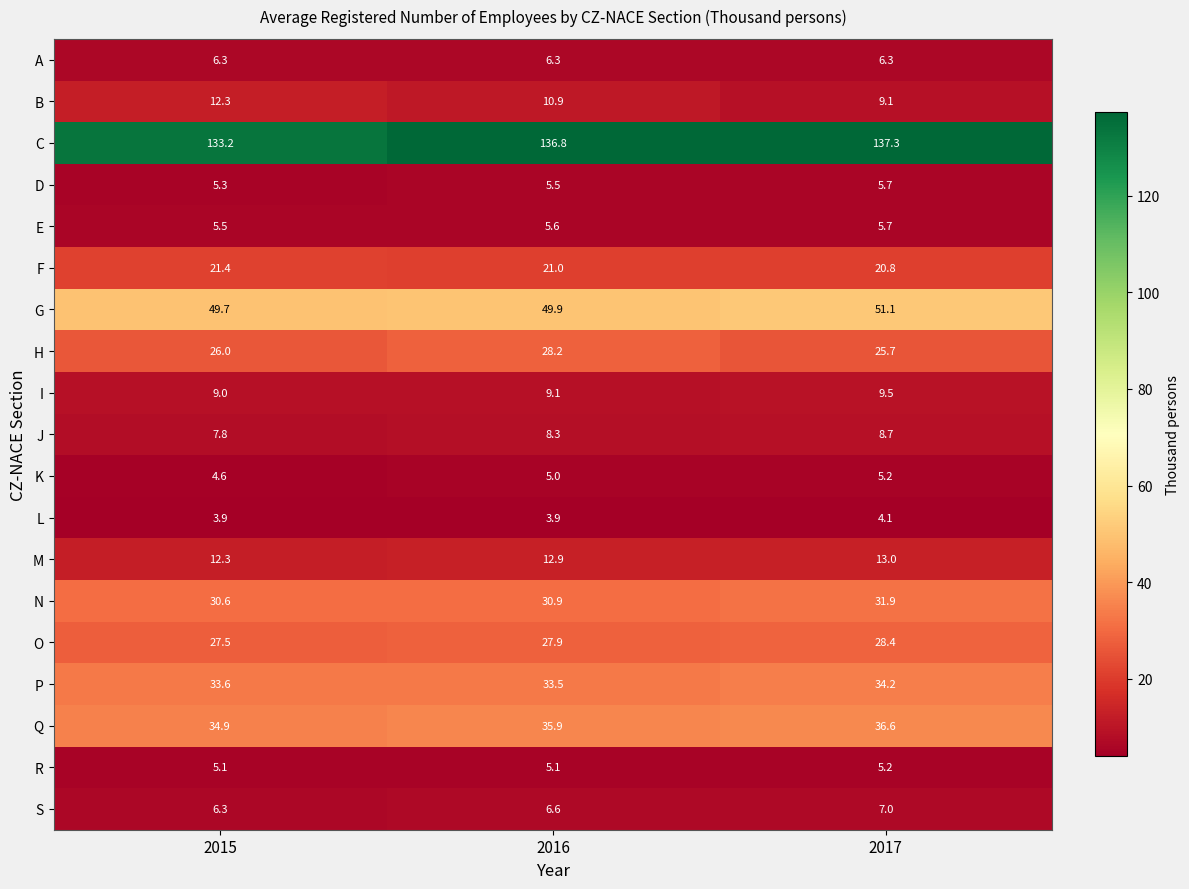

Which category has the lowest value in the Q series?

2015